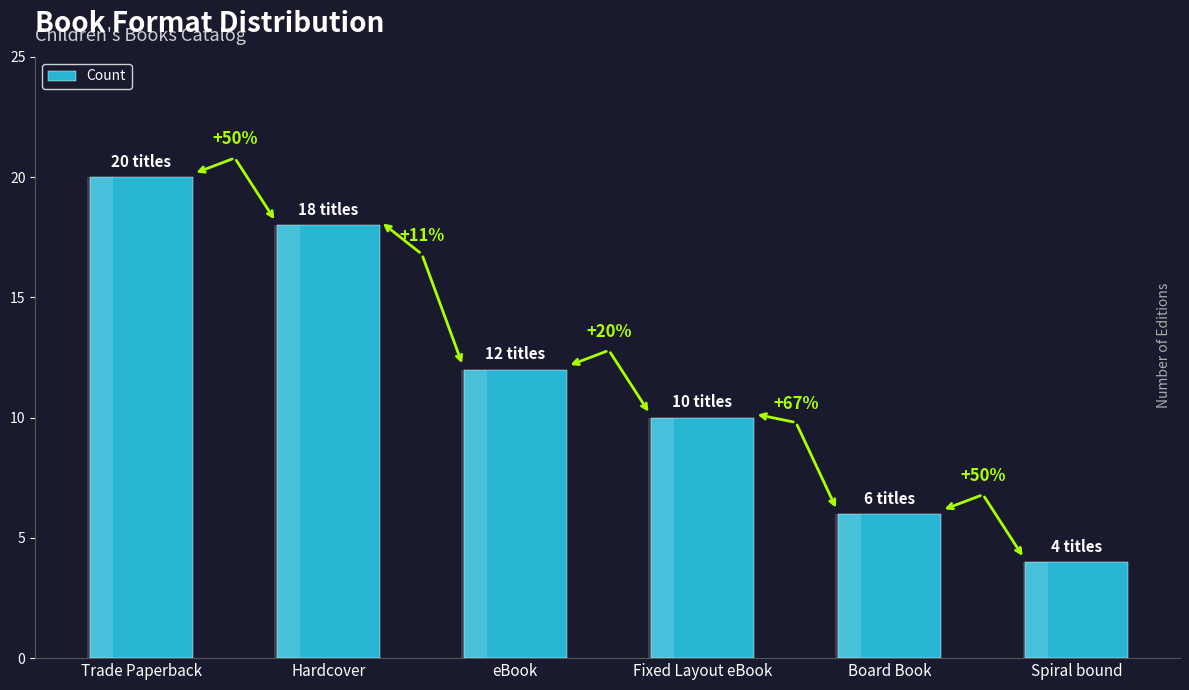

The chart shows a value of 6 at Board Book. True or false?

True